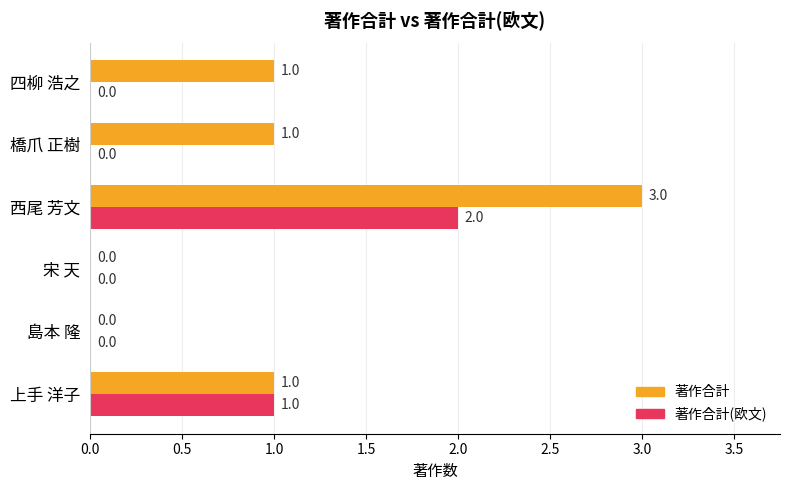

What is the maximum value for 著作合計?

3